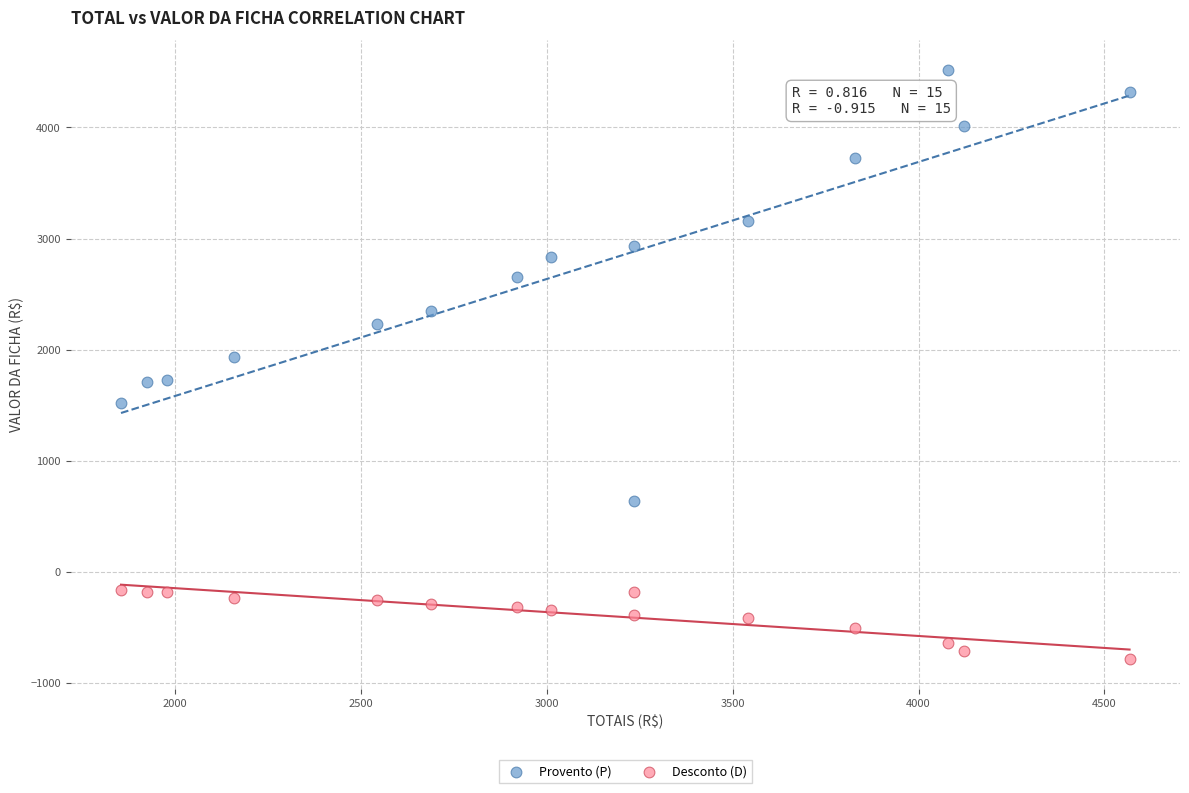

Across all data points, what is the range of X values (max minus min)?

2713.7